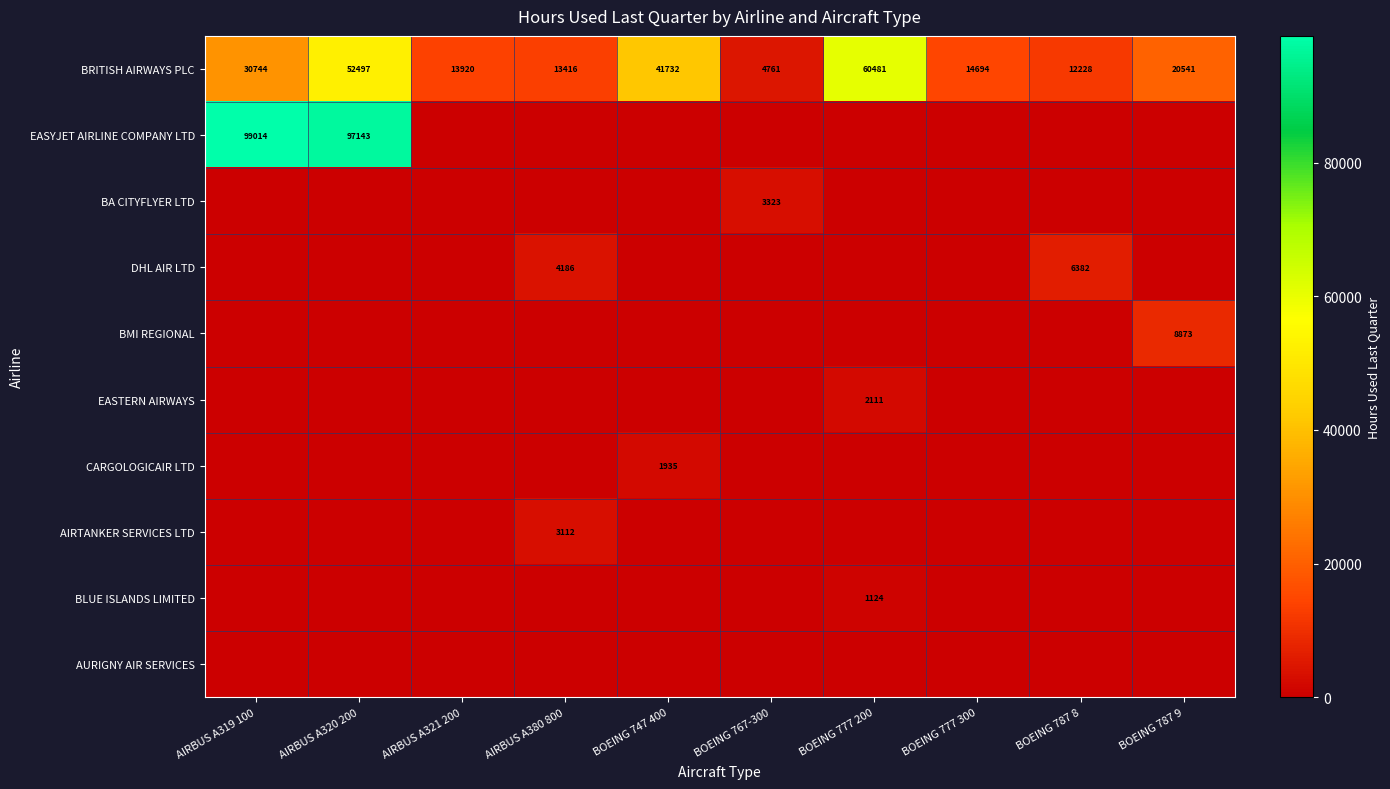

What is the difference between the second highest and second lowest values in the BRITISH AIRWAYS PLC series?

40269